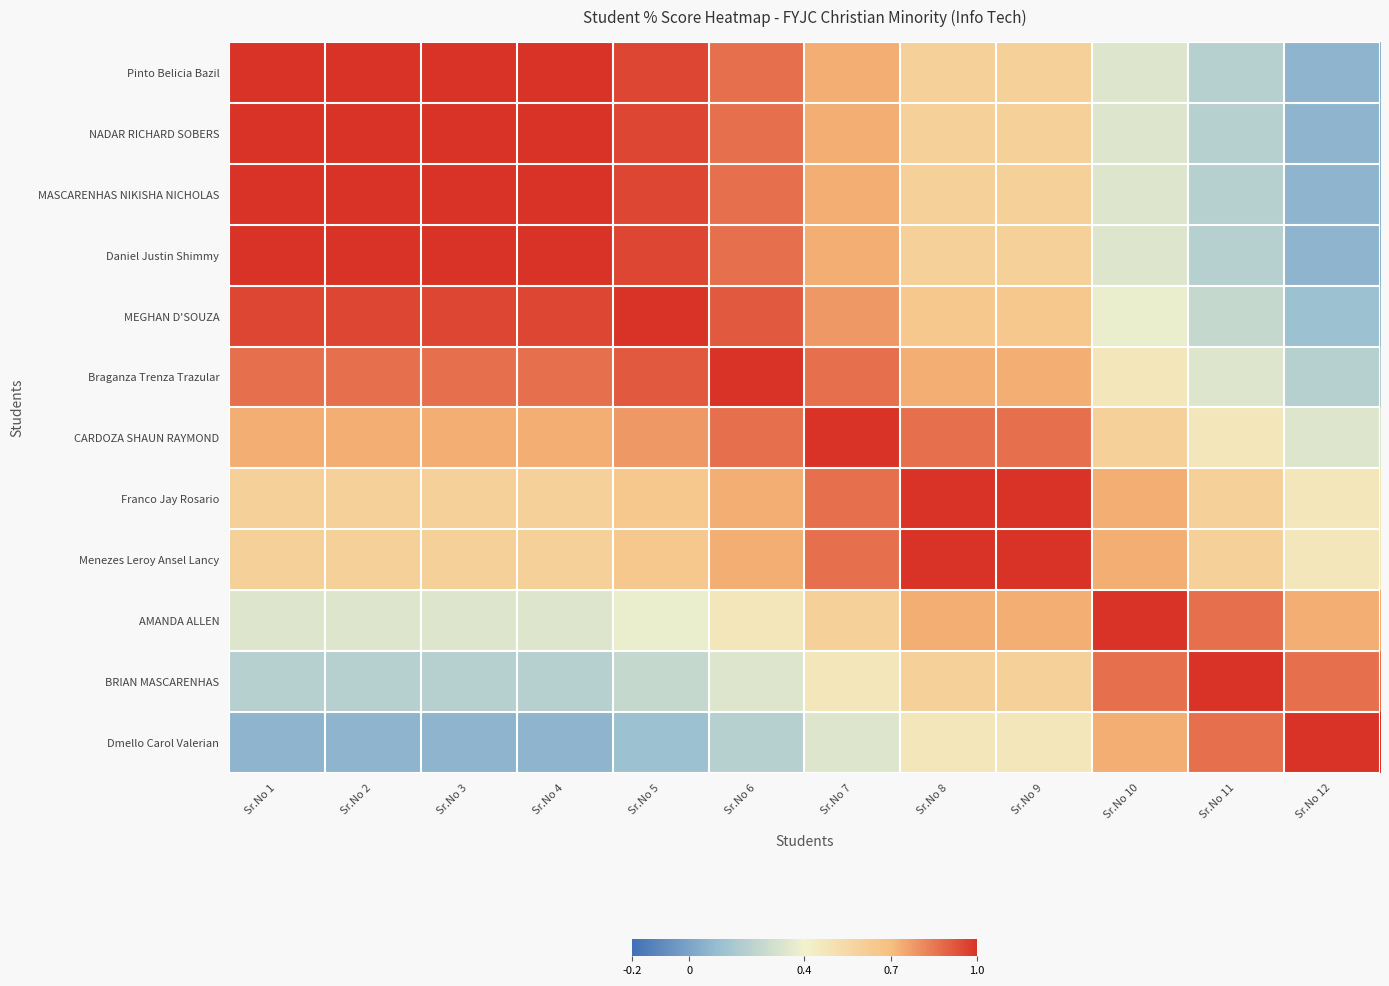

What is the total value across all series at Sr.No 4?

8.4